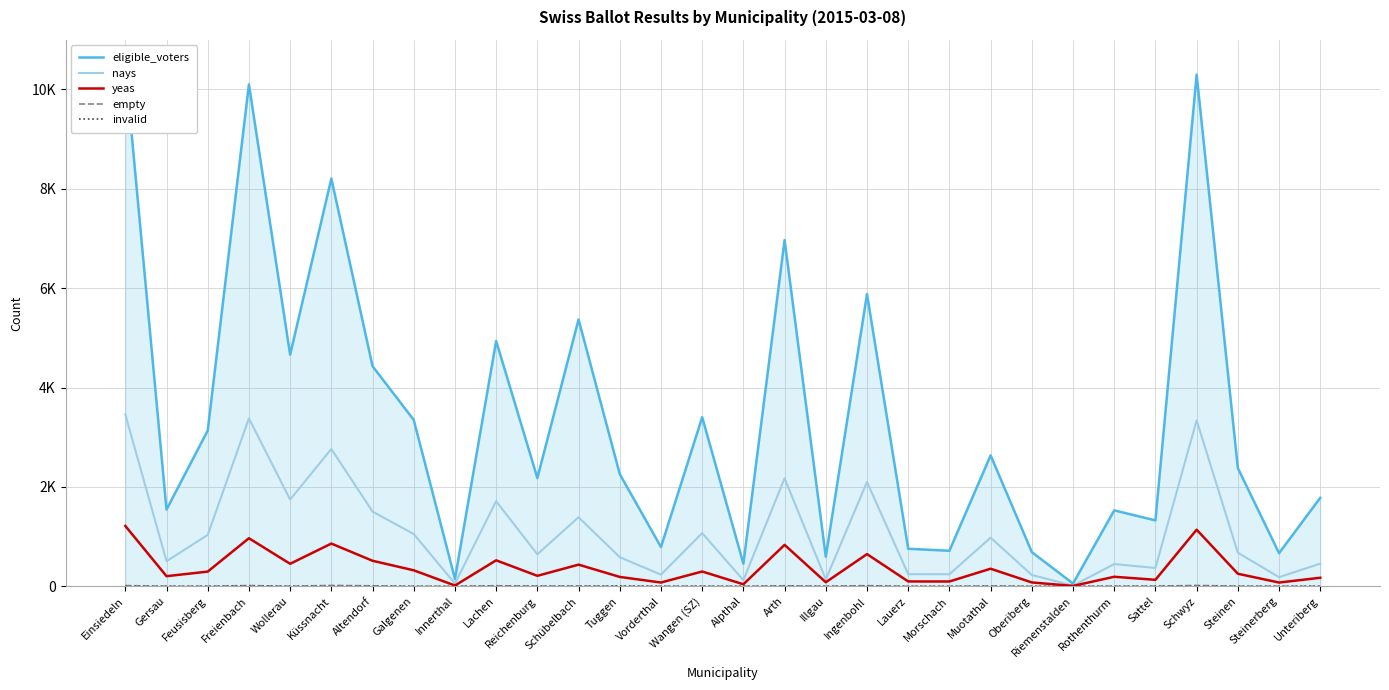

True or false: eligible_voters has a value of 457 at Alpthal.

True